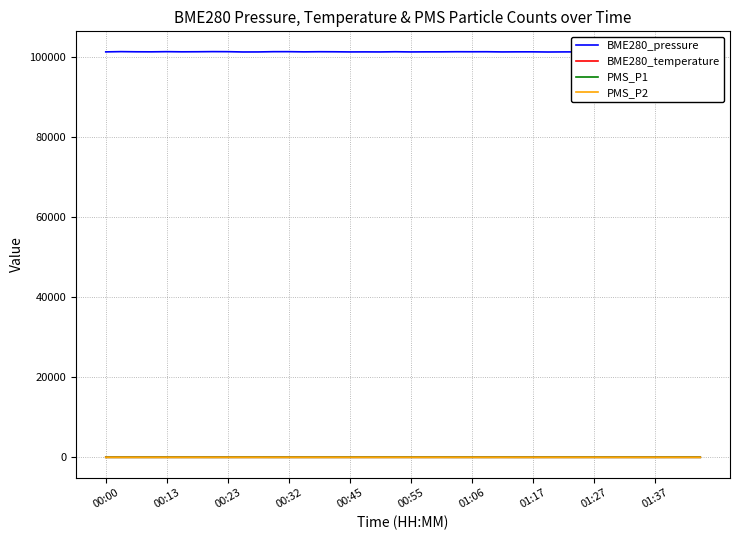

What is the total value across all series at 13?

101273.6